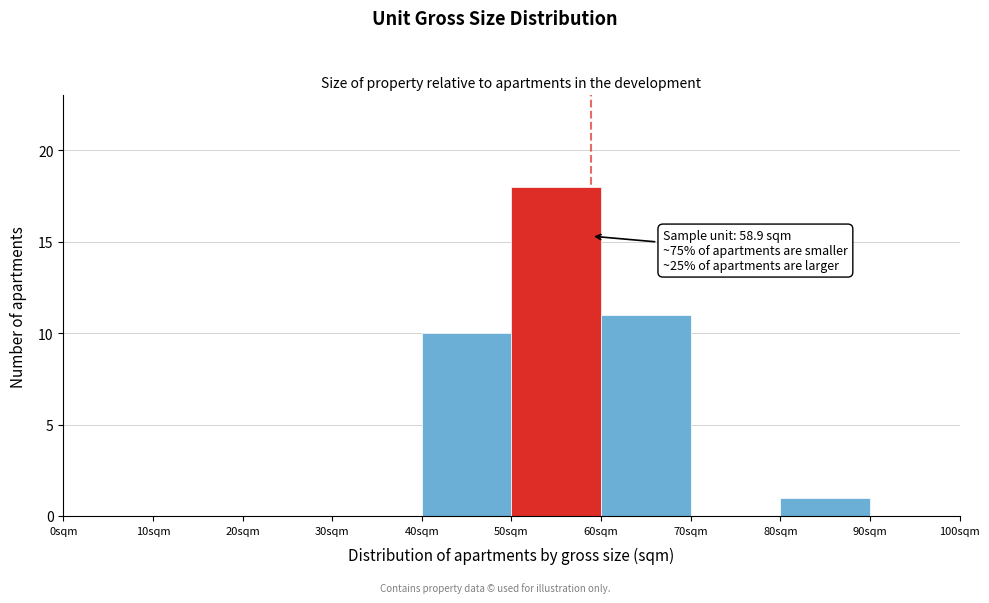

Which range on the x-axis has the tallest bar?

50 to 60